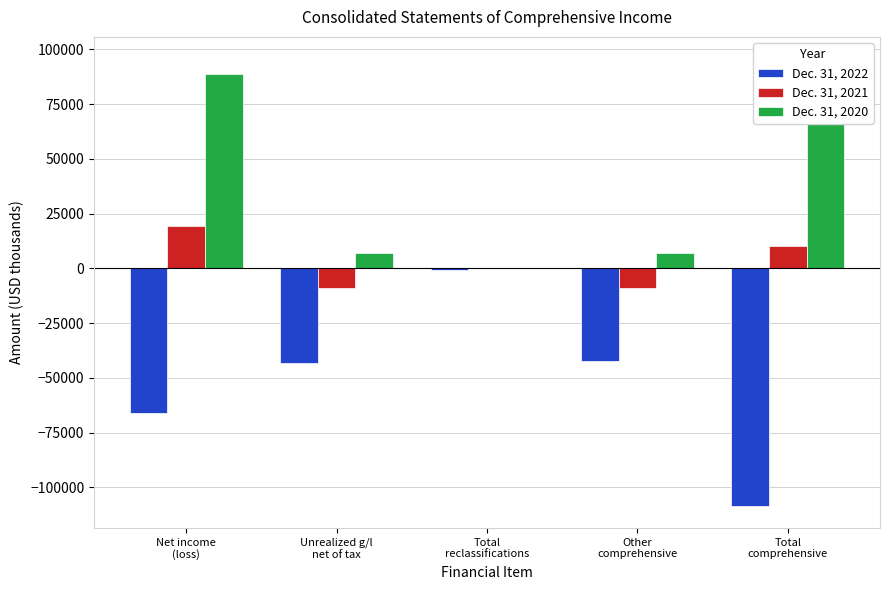

Rank the series by their maximum value, from highest to lowest.

Dec. 31, 2020, Dec. 31, 2021, Dec. 31, 2022